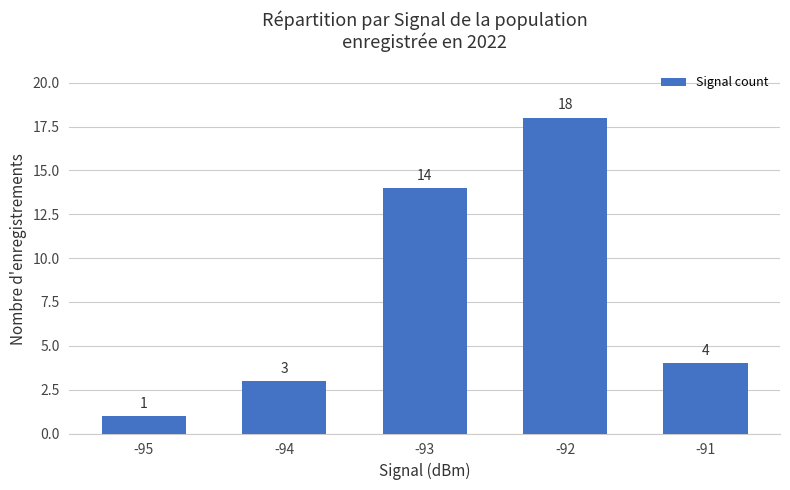

Are the bars grouped side by side (vs. stacked)?

No